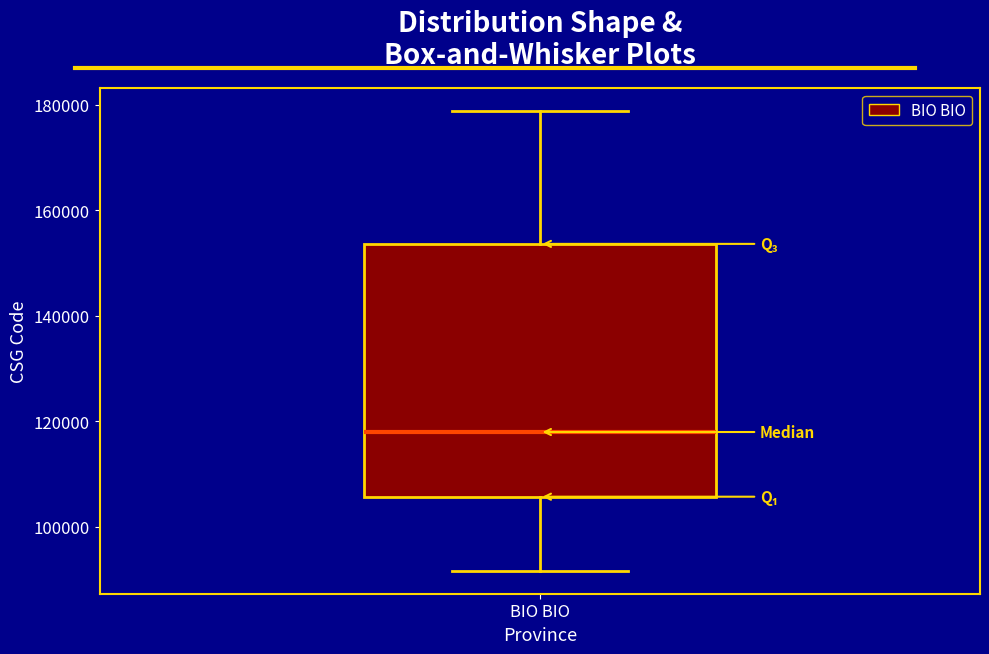

Where is the lower edge of the box for BIO BIO on the y-axis? The values are not printed on the chart, so give them approximately, as read against the axis.

106000